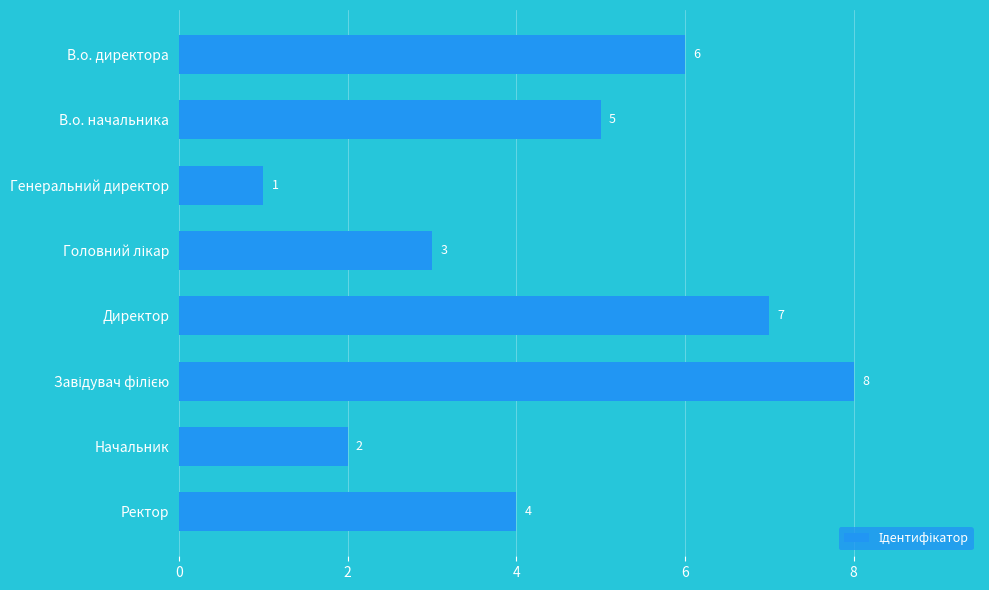

What is the difference between the second highest and minimum values?

6